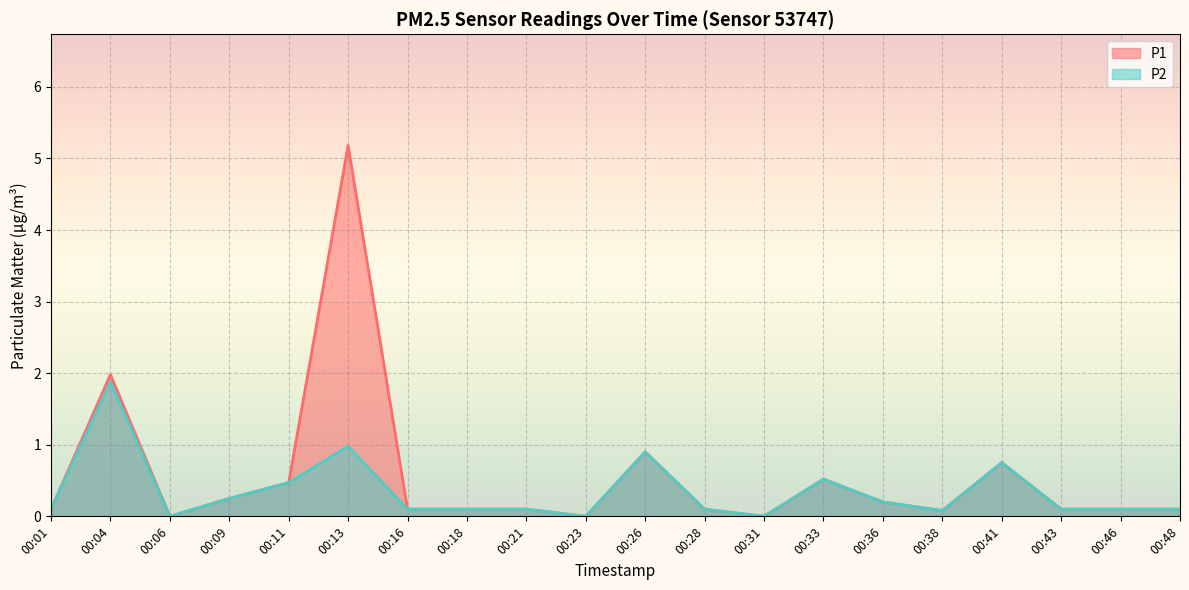

Count the number of categories in the chart.

20